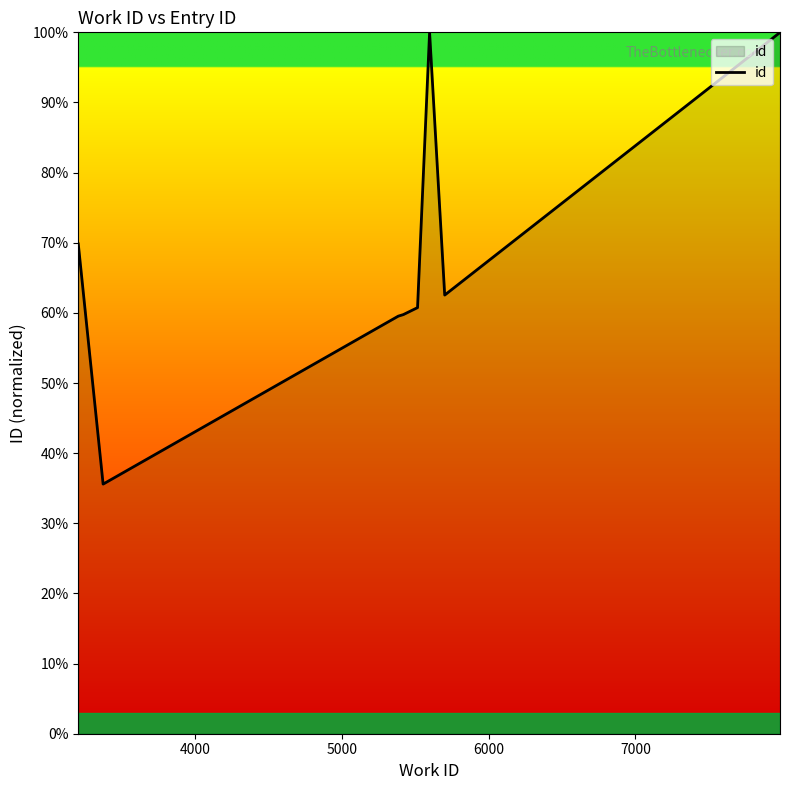

What is the maximum value shown in the chart?

100.0